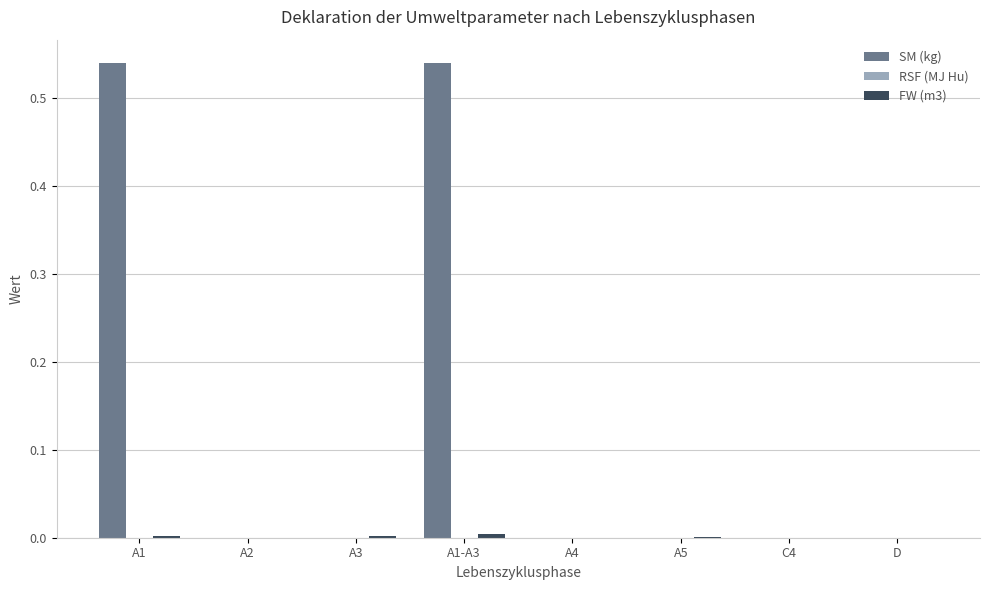

Which series has the largest total across all categories?

SM (kg)